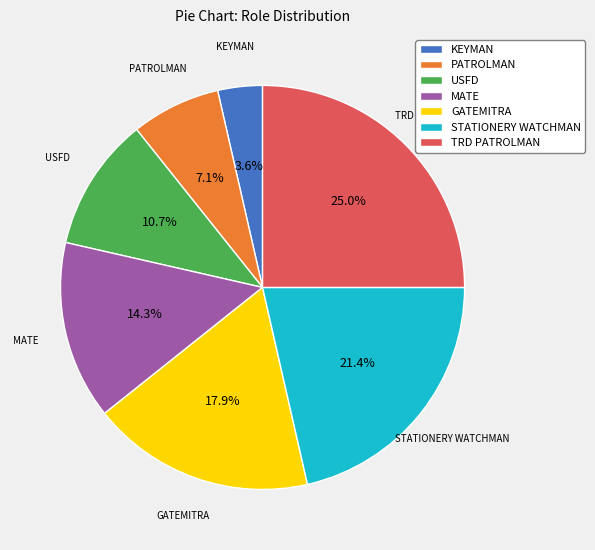

What is the largest slice in the pie chart?

TRD PATROLMAN